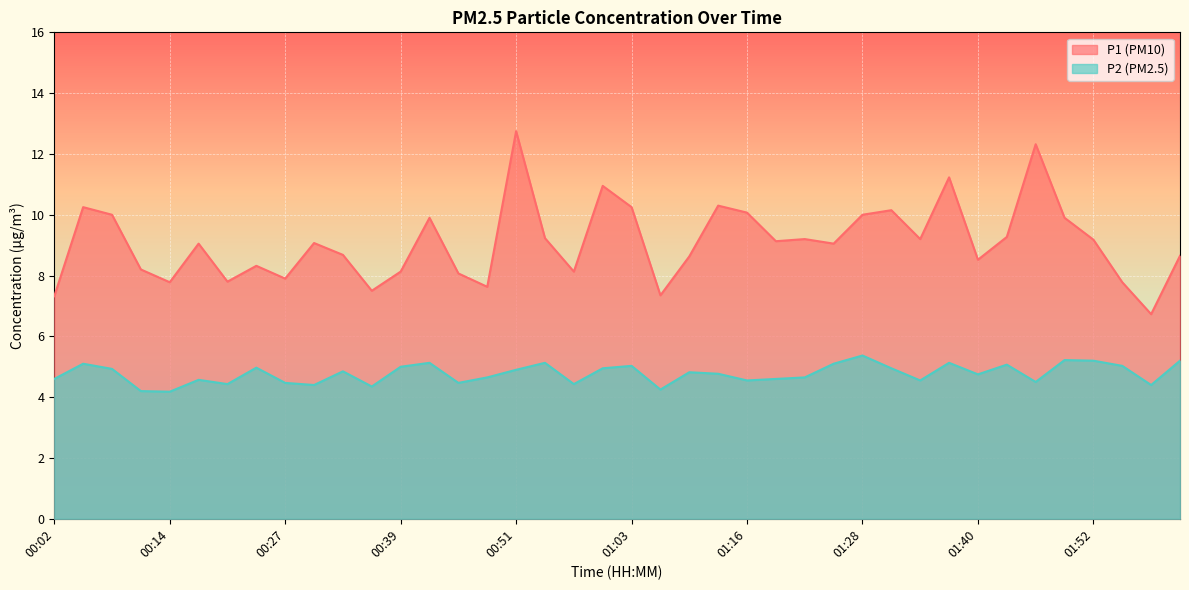

Rank the series at 00:27 from lowest to highest value.

P2, P1